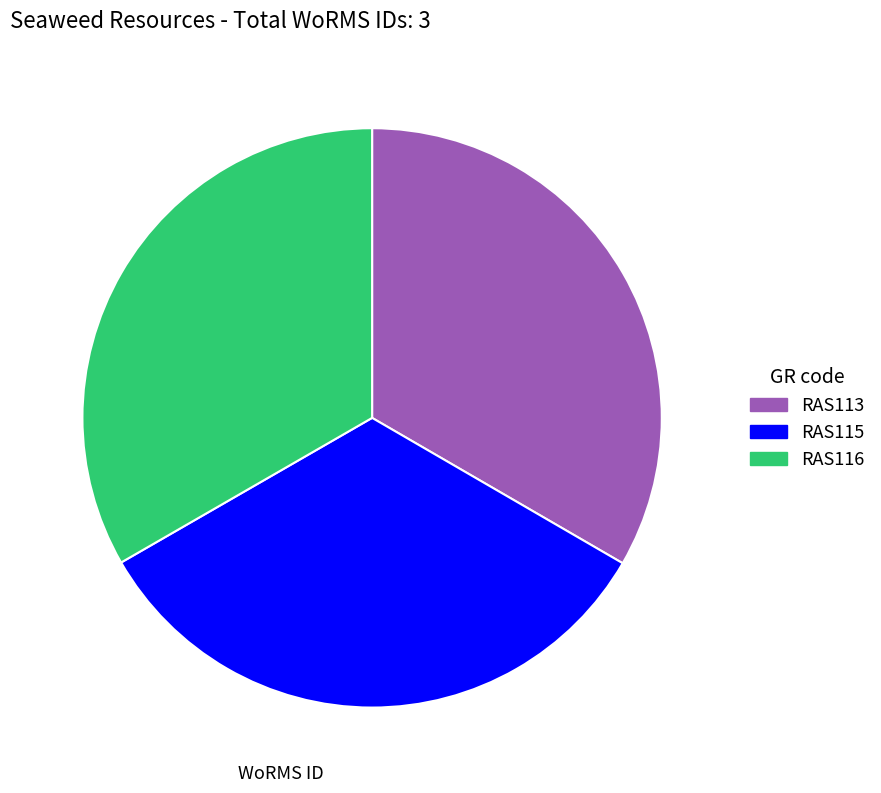

Count the number of slices in the pie.

3